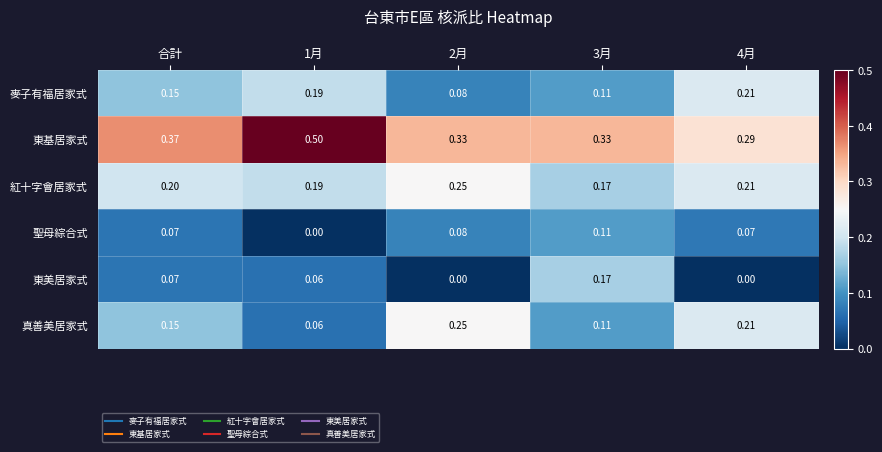

Between 2月 and 4月, which series saw the biggest shift?

麥子有福居家式